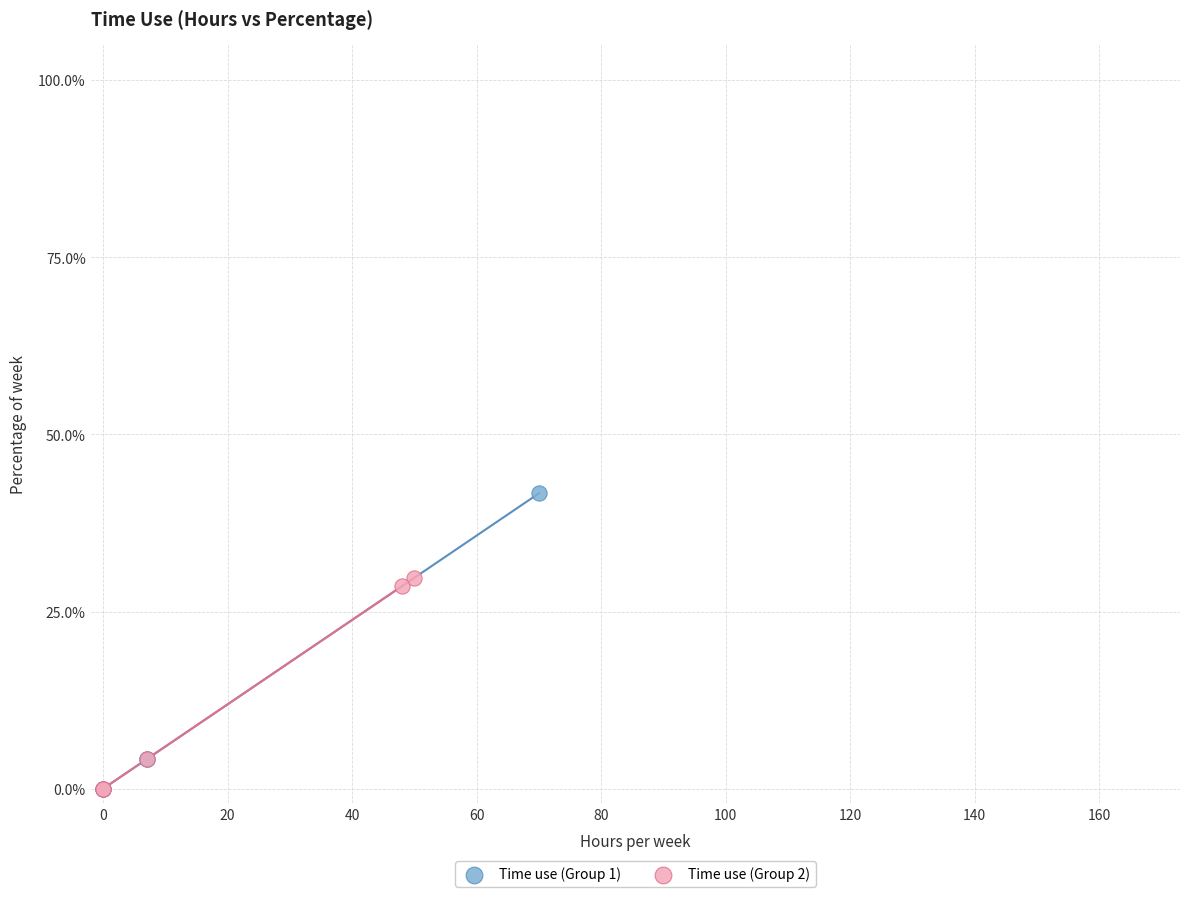

What are all the series names shown in the legend?

Time use (Group 1), Time use (Group 2)